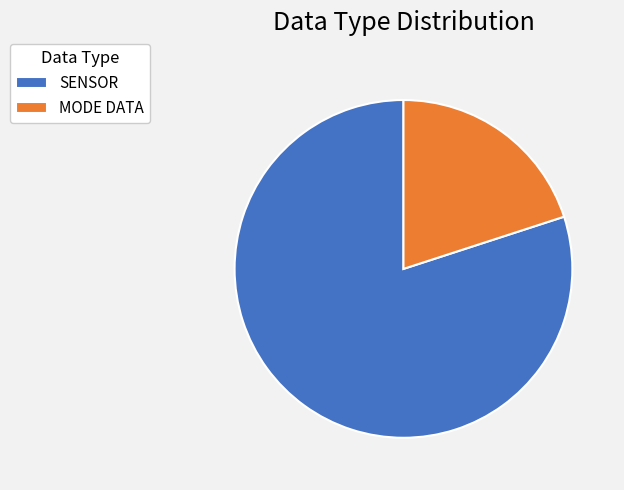

Do MODE DATA and SENSOR together represent more than half of the pie?

Yes